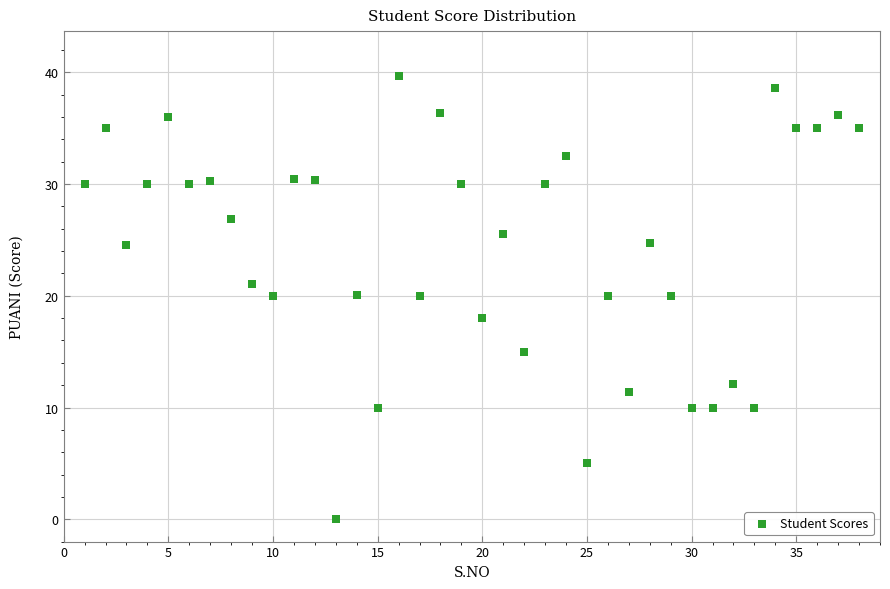

What is the range of X values (max minus min)?

37.0